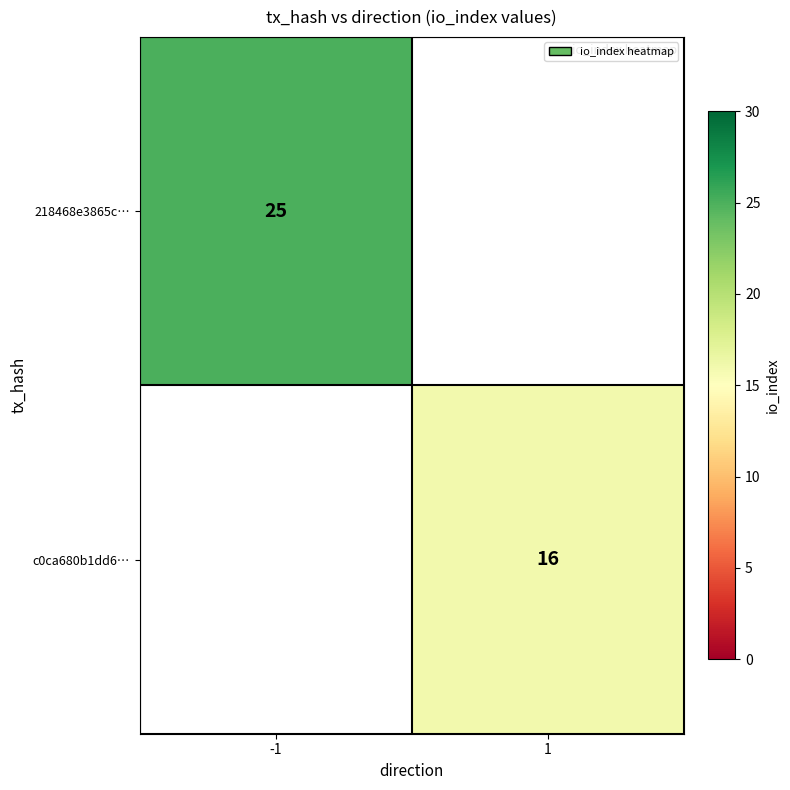

The value of c0ca680b1dd6… at 1 is 28. True or false?

False